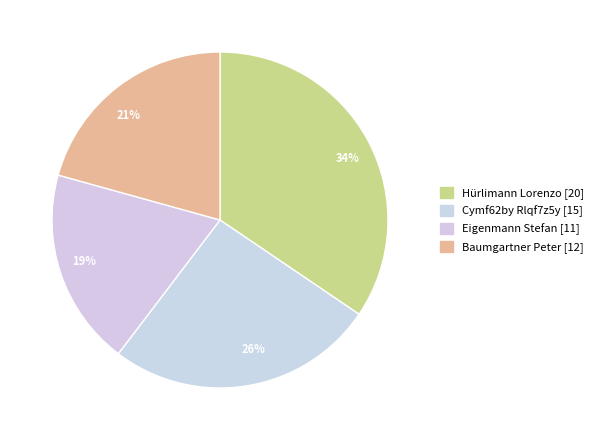

Is the sum of 21% and 34% greater than half?

Yes